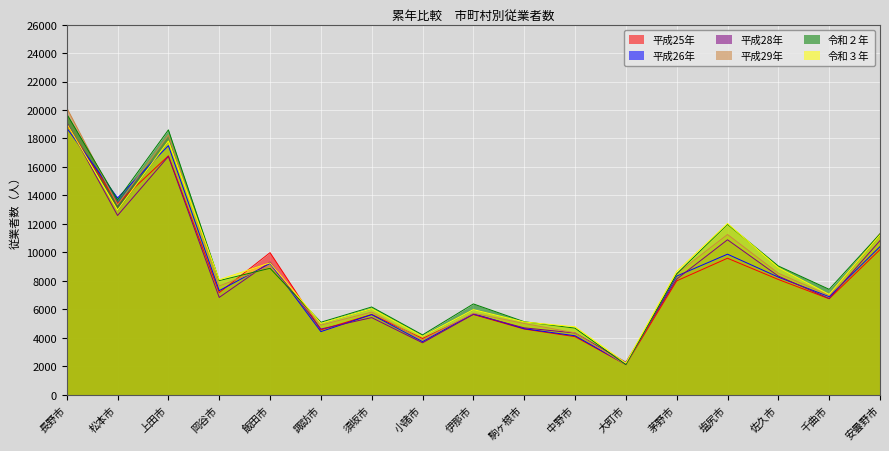

What is the greatest value displayed?

20155